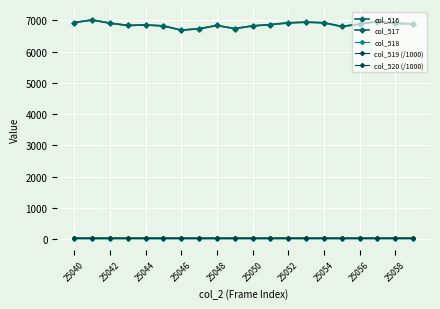

In col_518, how many points are lower than both neighbors (excluding endpoints)?

1